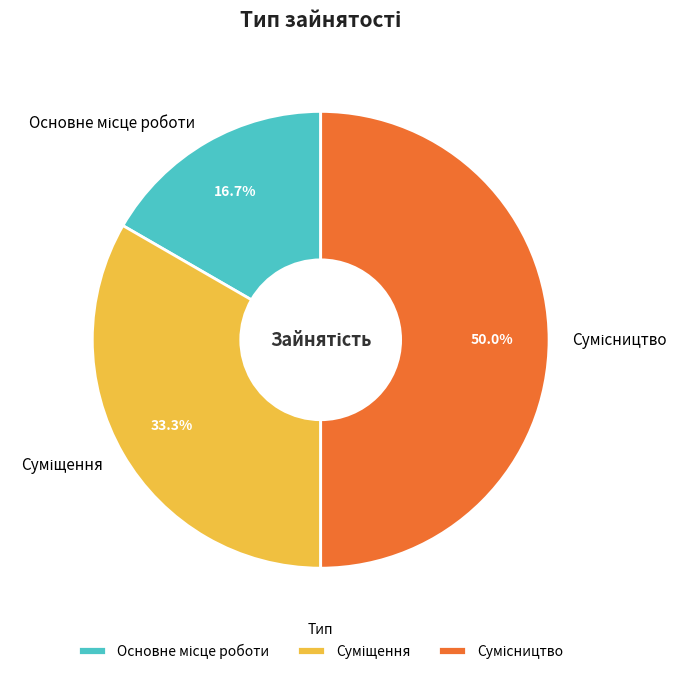

Is there a majority slice in this chart?

No